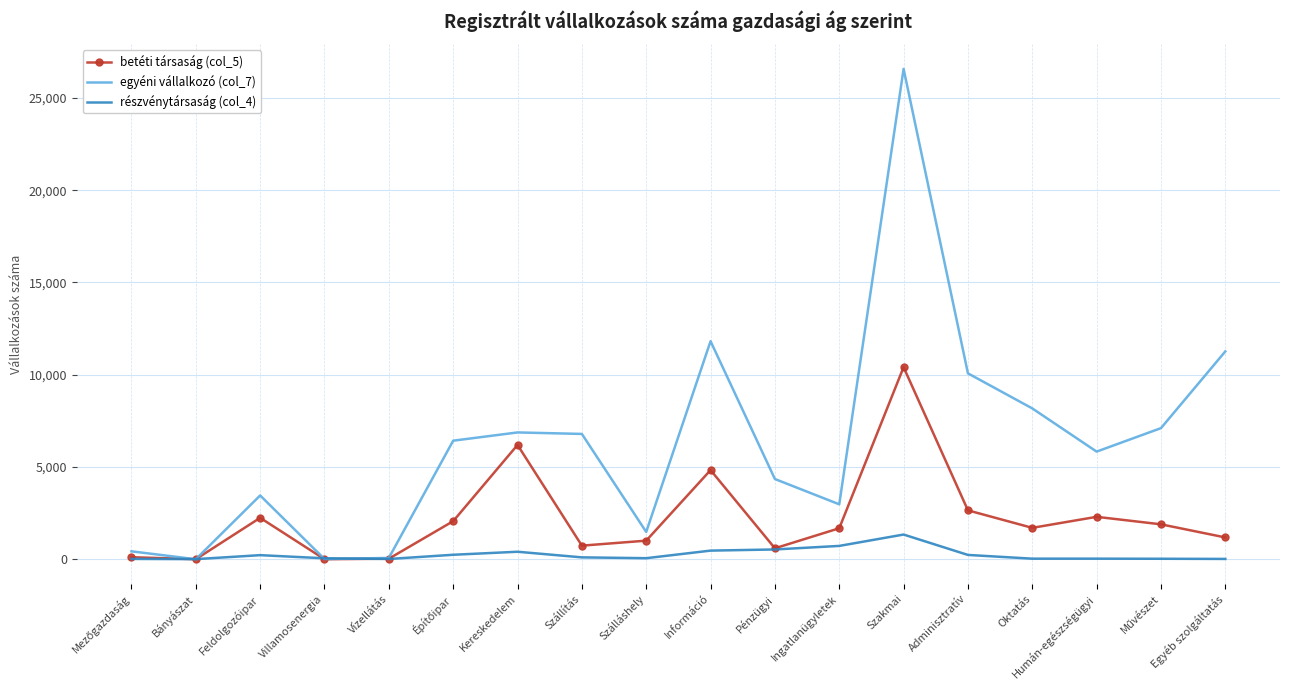

Rank the series at Szakmai from highest to lowest value.

egyéni vállalkozó (col_7), betéti társaság (col_5), részvénytársaság (col_4)